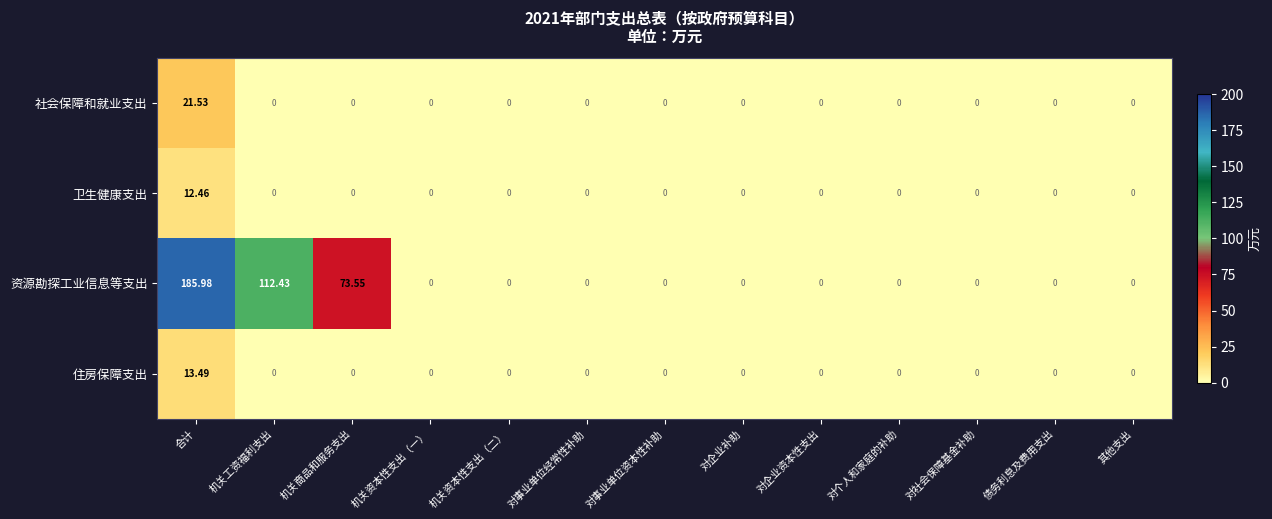

Which category has the highest value in the 住房保障支出 series?

合计